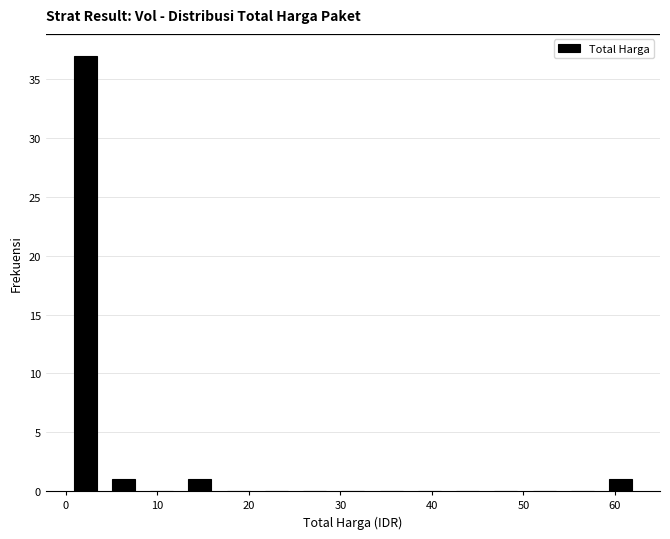

Reading left to right, list every bar in this chart as the range it spans on the x-axis followed by its height. Neither the bar edges nor the heights are printed on the chart, so give them approximately, as read against the axes.

0 to 4: 37
4 to 8: 1
8 to 13: 0
13 to 17: 1
17 to 21: 0
21 to 25: 0
25 to 29: 0
29 to 33: 0
33 to 38: 0
38 to 42: 0
42 to 46: 0
46 to 50: 0
50 to 54: 0
54 to 59: 0
59 to 63: 1